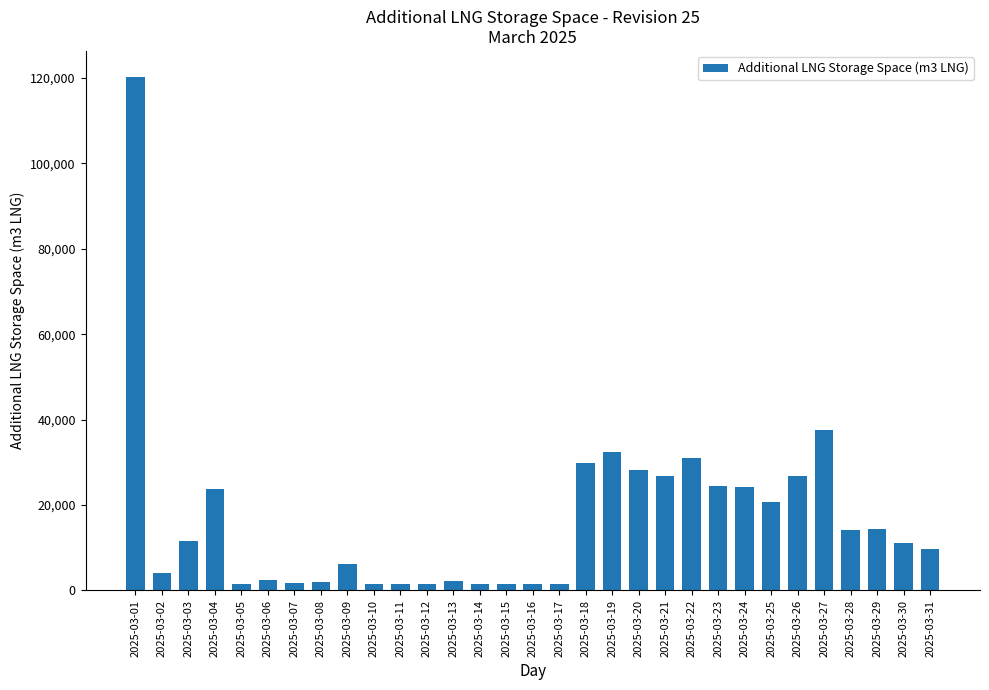

What is the value of the 31st bar from the left?

9828